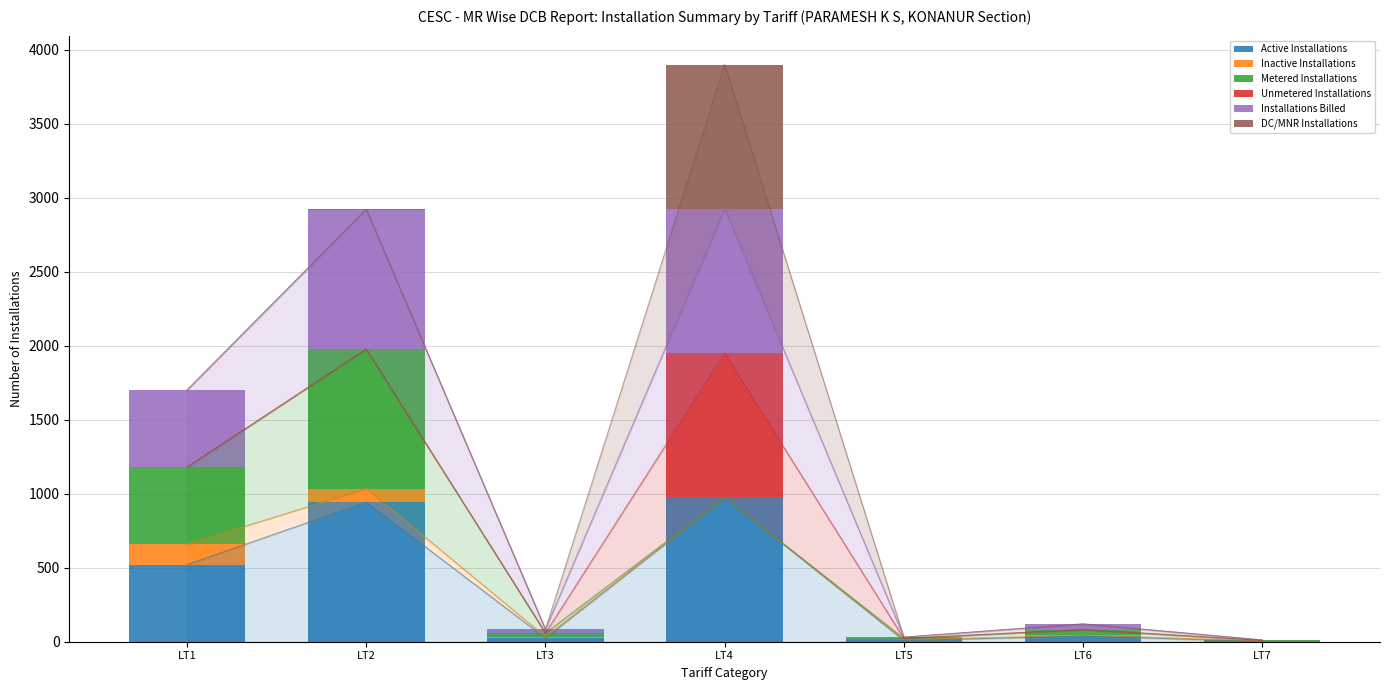

Between LT6 and LT5, which is larger?

LT6